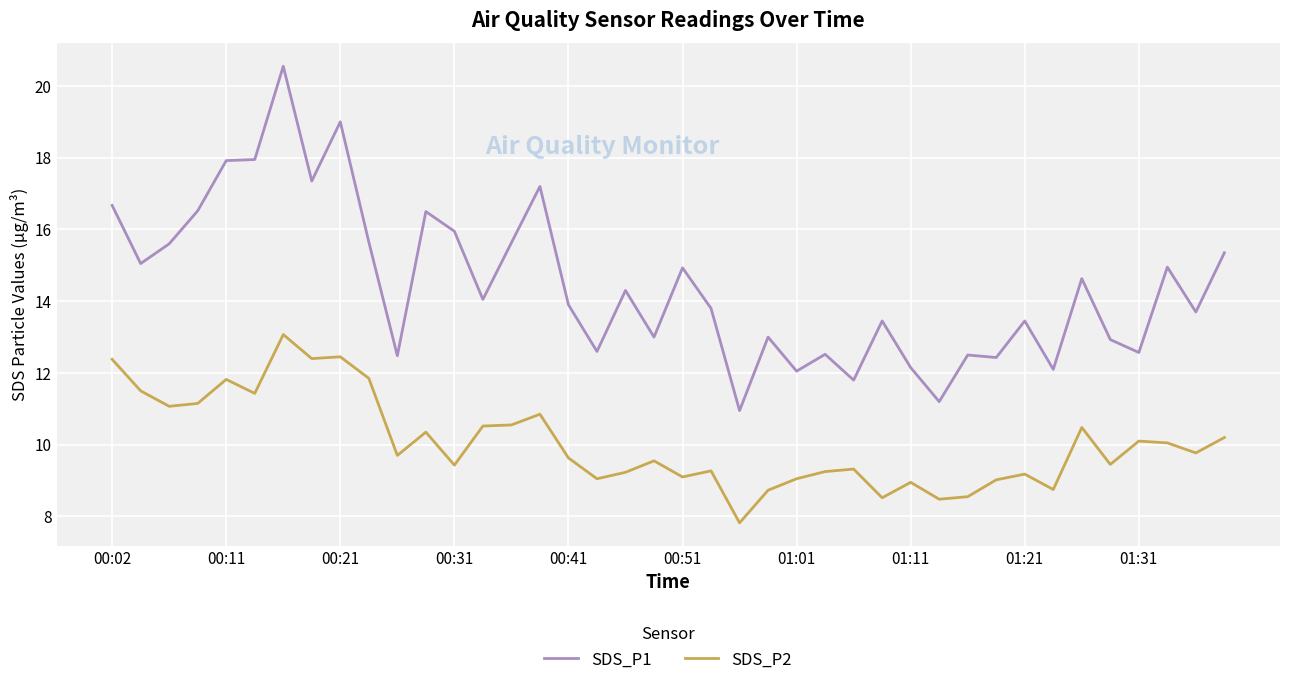

Which series has the largest range (max minus min)?

SDS_P1